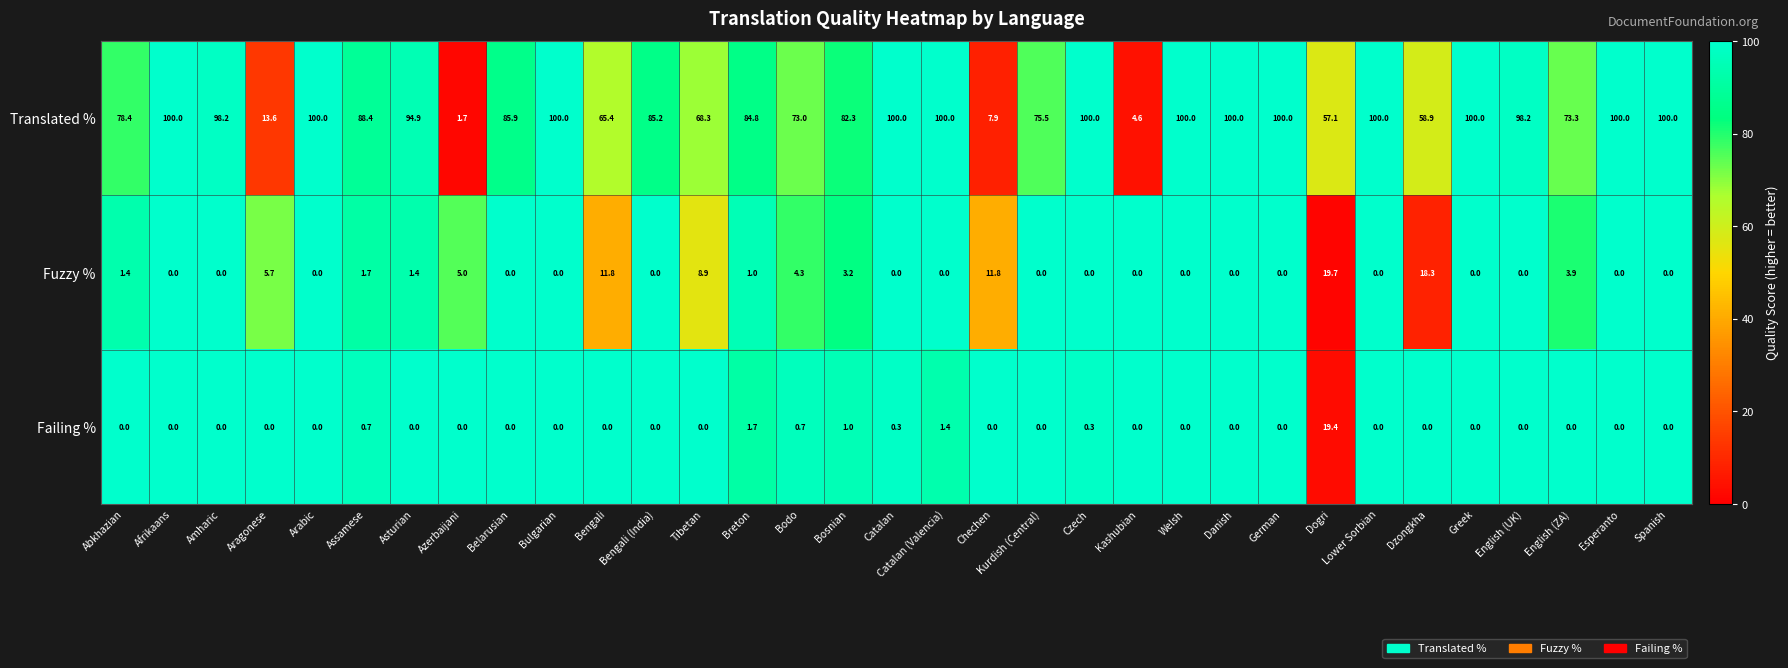

What is the average value of the Fuzzy % series?

3.0